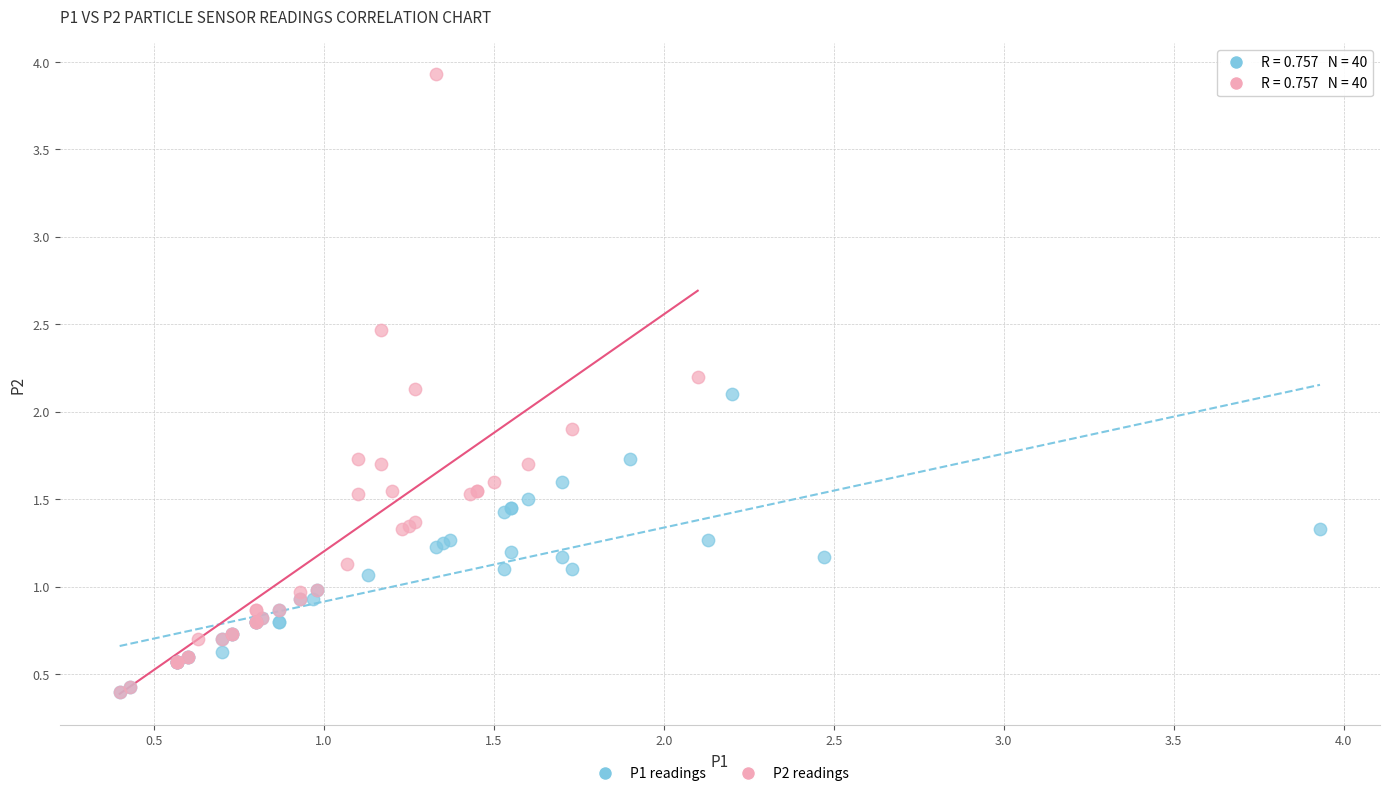

Which series has the widest spread of Y values?

P2 readings